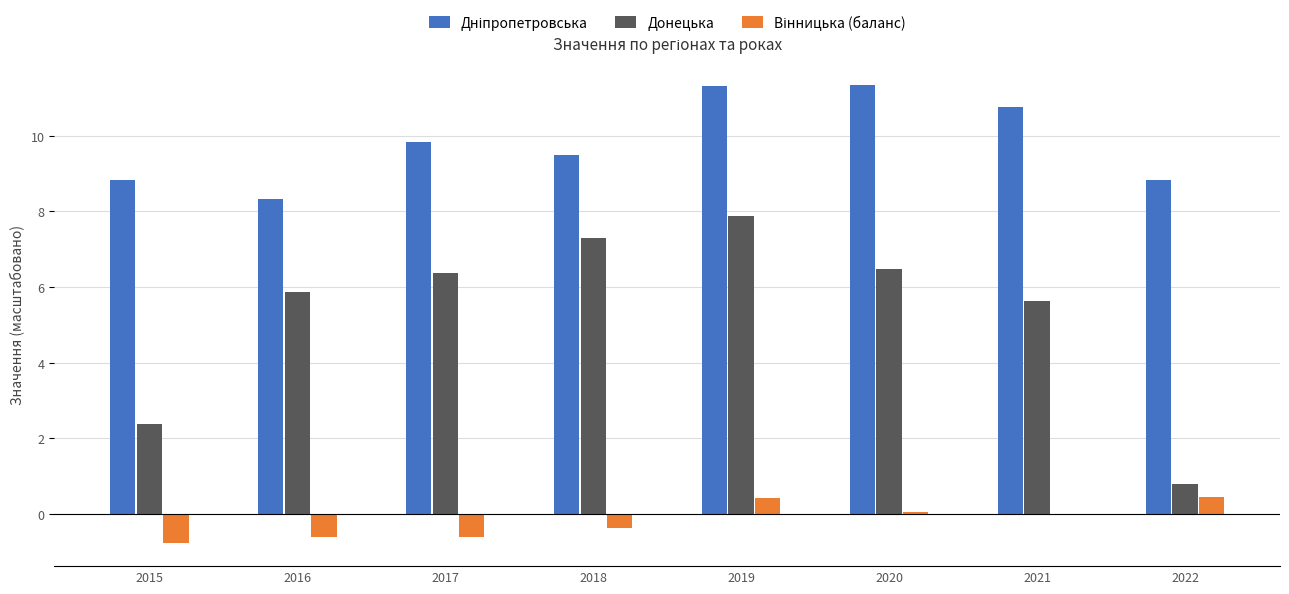

At which category is the sum across all series the highest?

2019